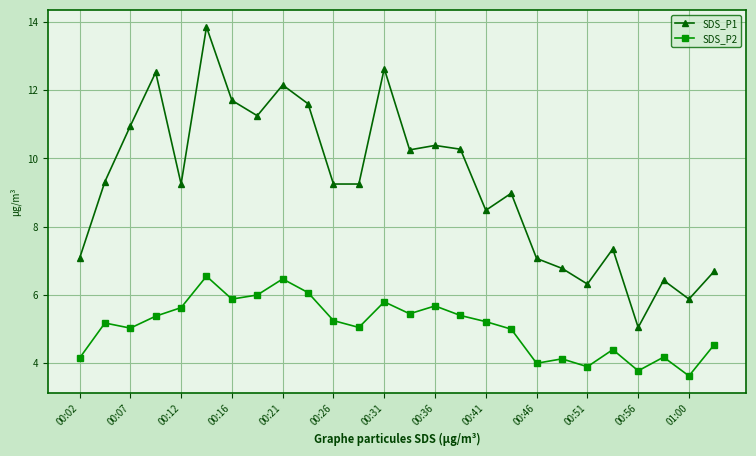

Which series has the widest spread of values?

SDS_P1